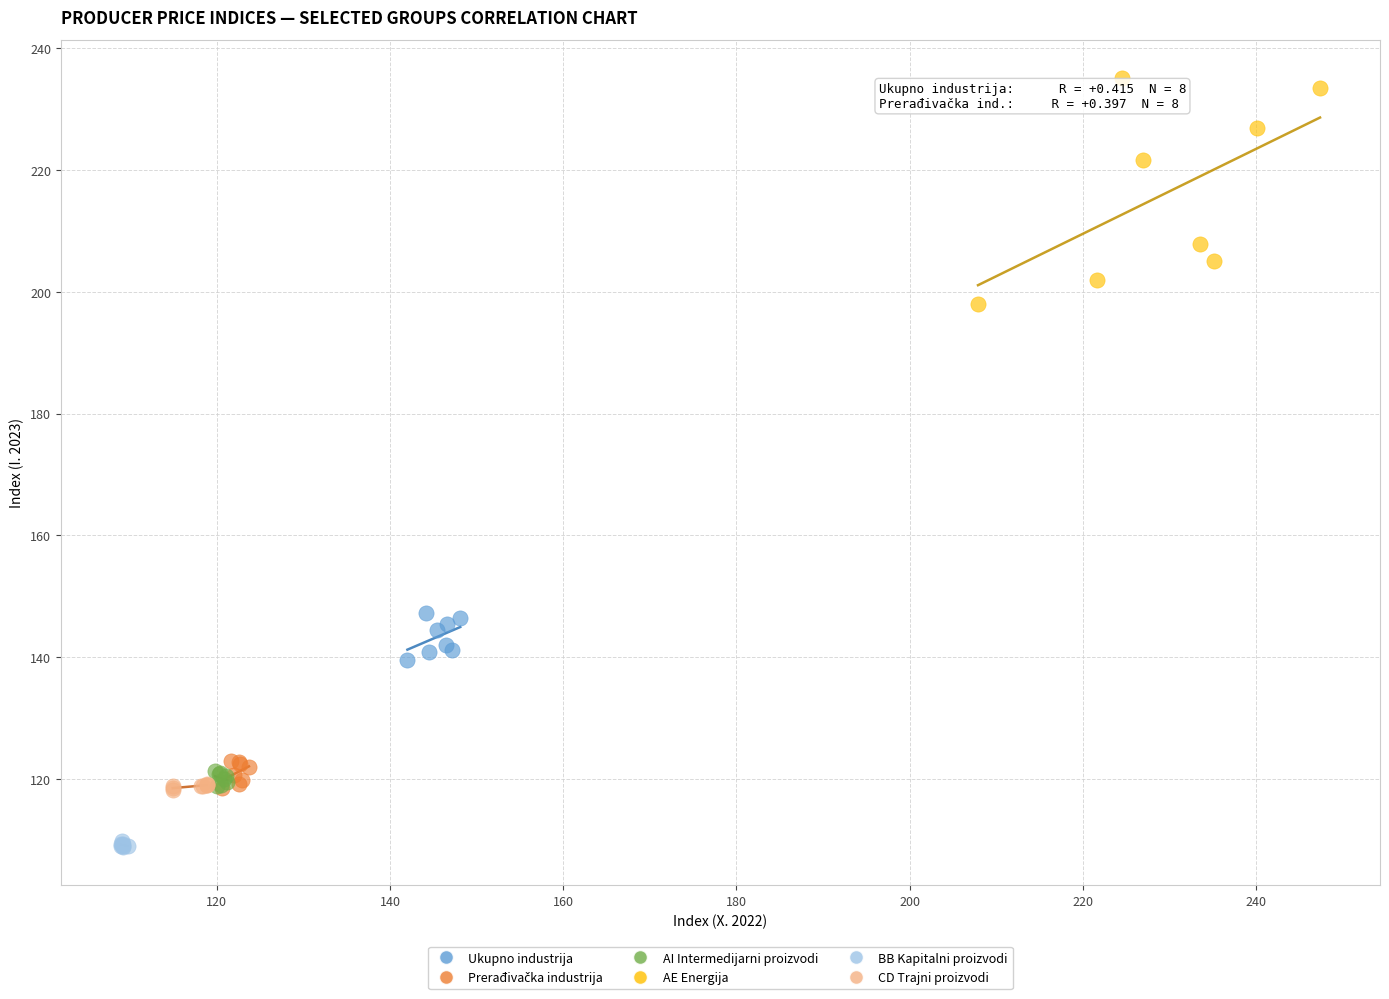

Which series reaches the minimum Y coordinate?

BB Kapitalni proizvodi